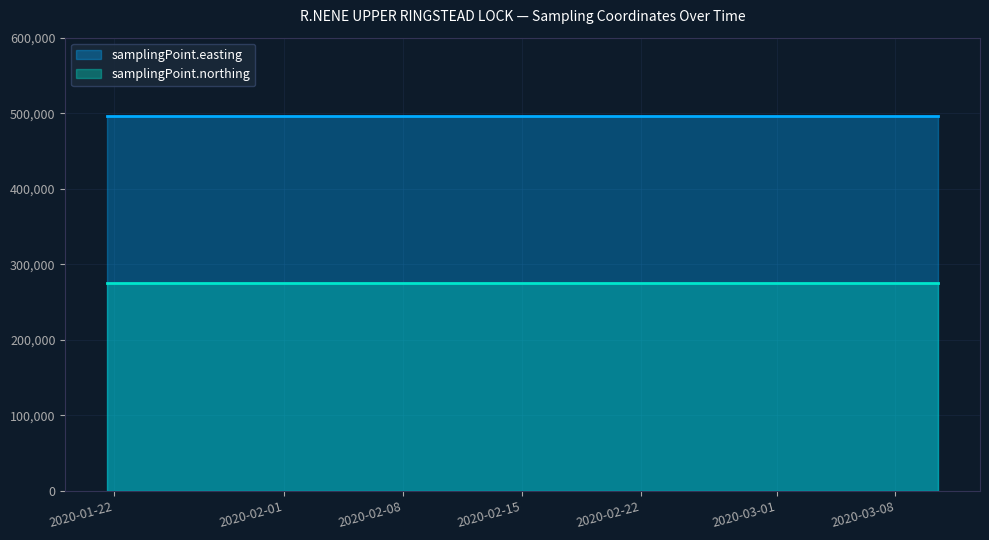

Rank the series by their average value, from highest to lowest.

samplingPoint.easting, samplingPoint.northing